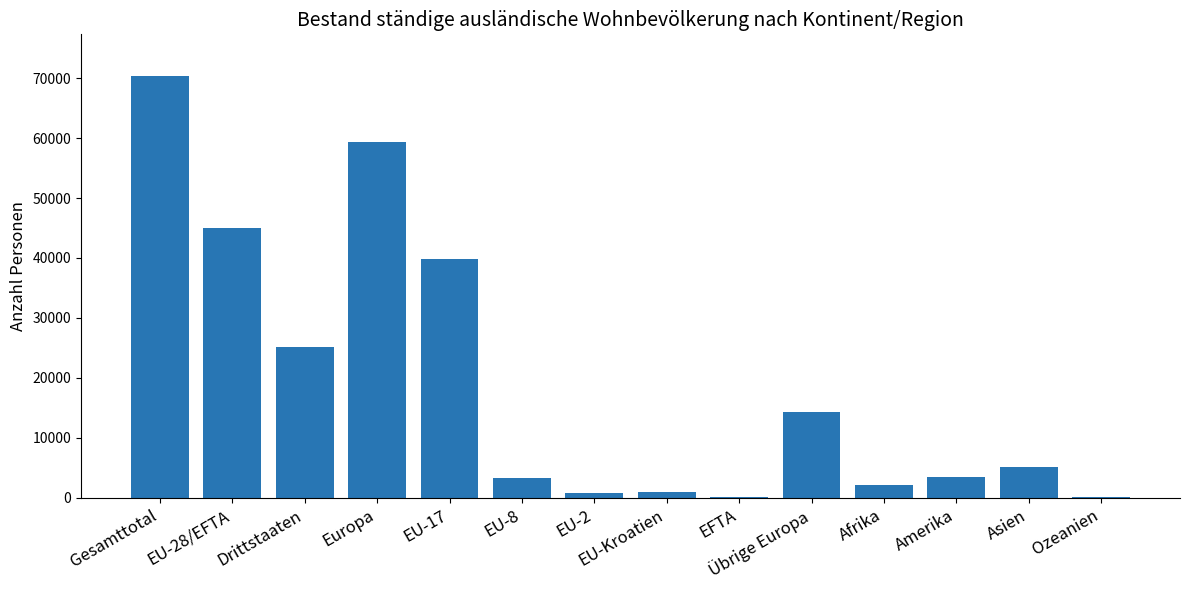

What is the sum of all values?

270057